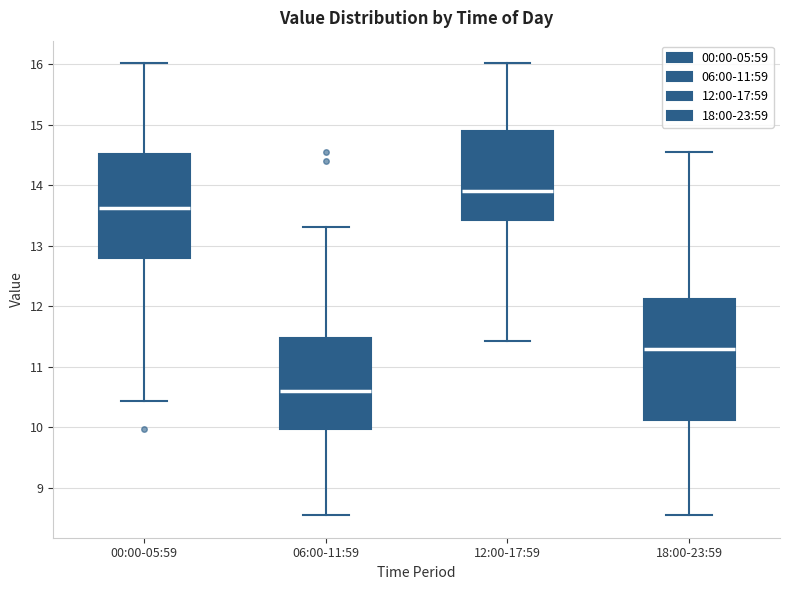

Which box is the tallest, from its lower edge to its upper edge?

18:00-23:59